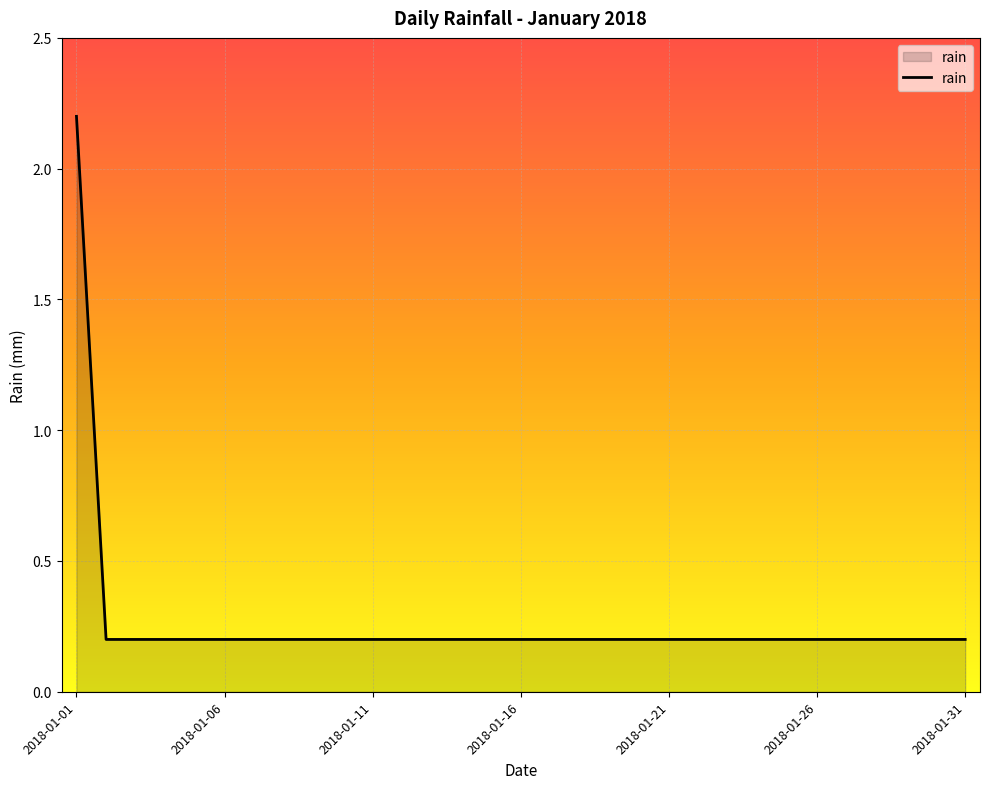

What is the maximum value shown in the chart?

2.2